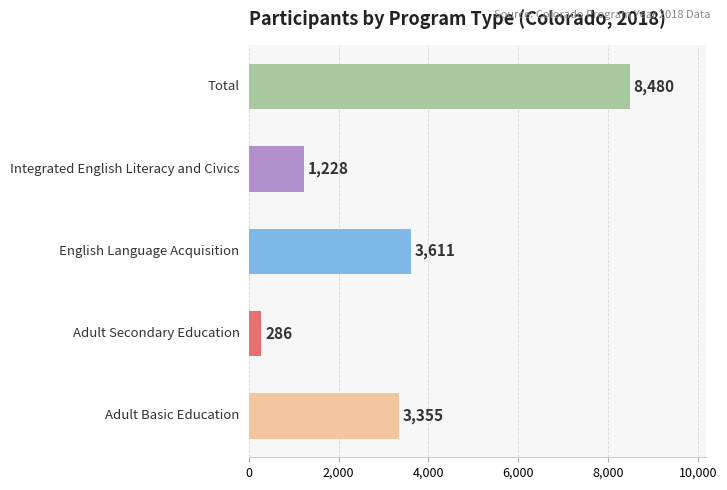

Does the chart contain stacked bars?

No